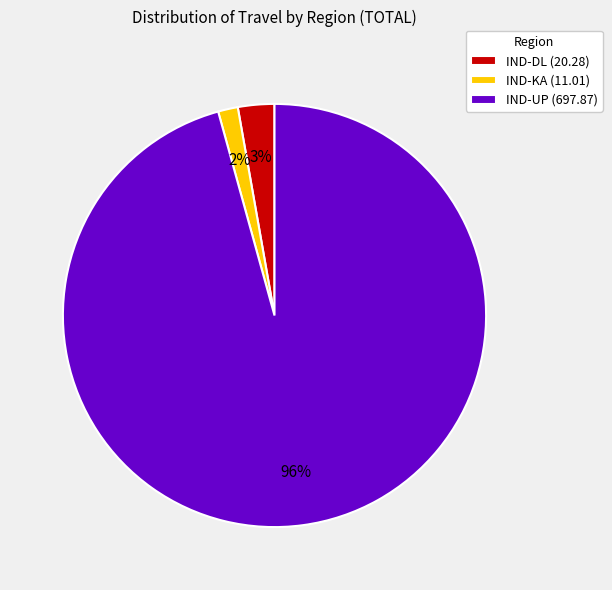

Does IND-UP represent more than half of the total?

Yes